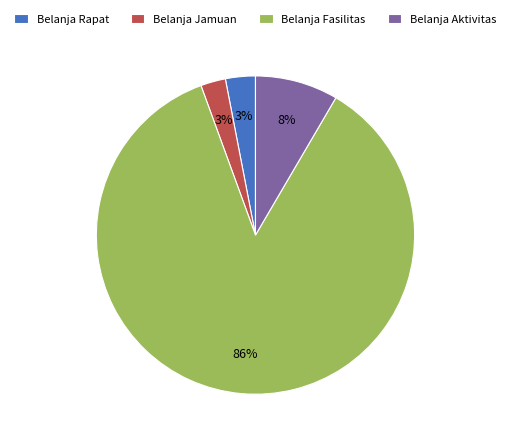

Count the number of slices in the pie.

4